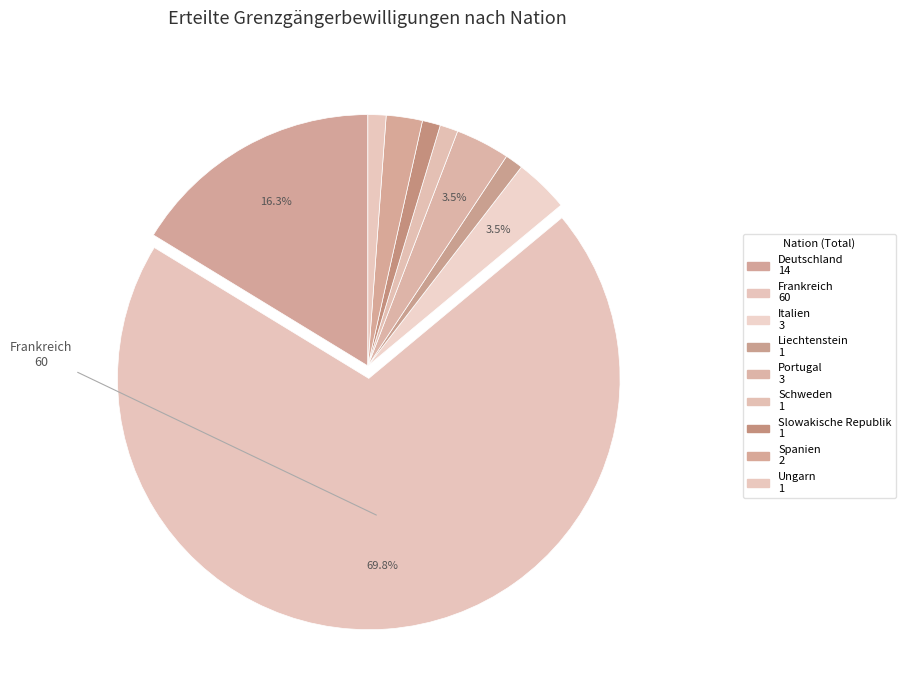

How many slices are in this pie chart?

9